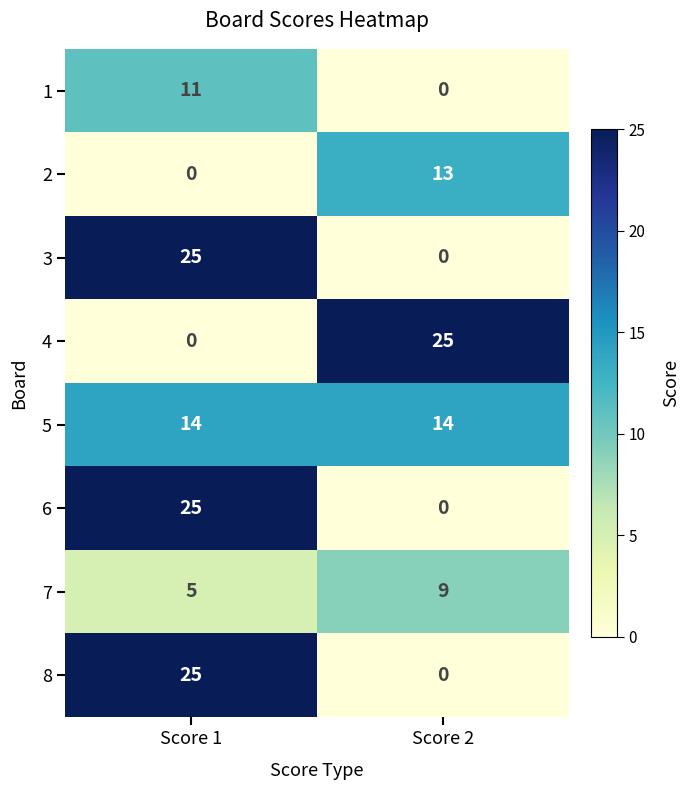

The 1 series shows 11 at Score 1. True or false?

True